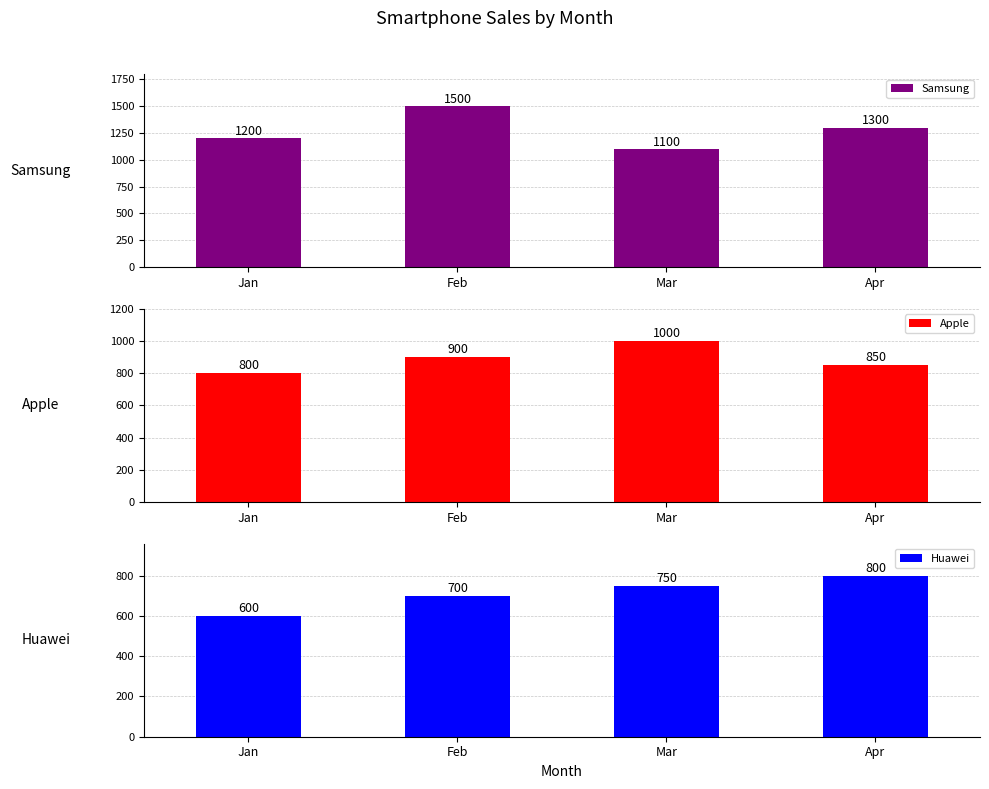

What is the difference between the maximum and second lowest values in the Huawei series?

100